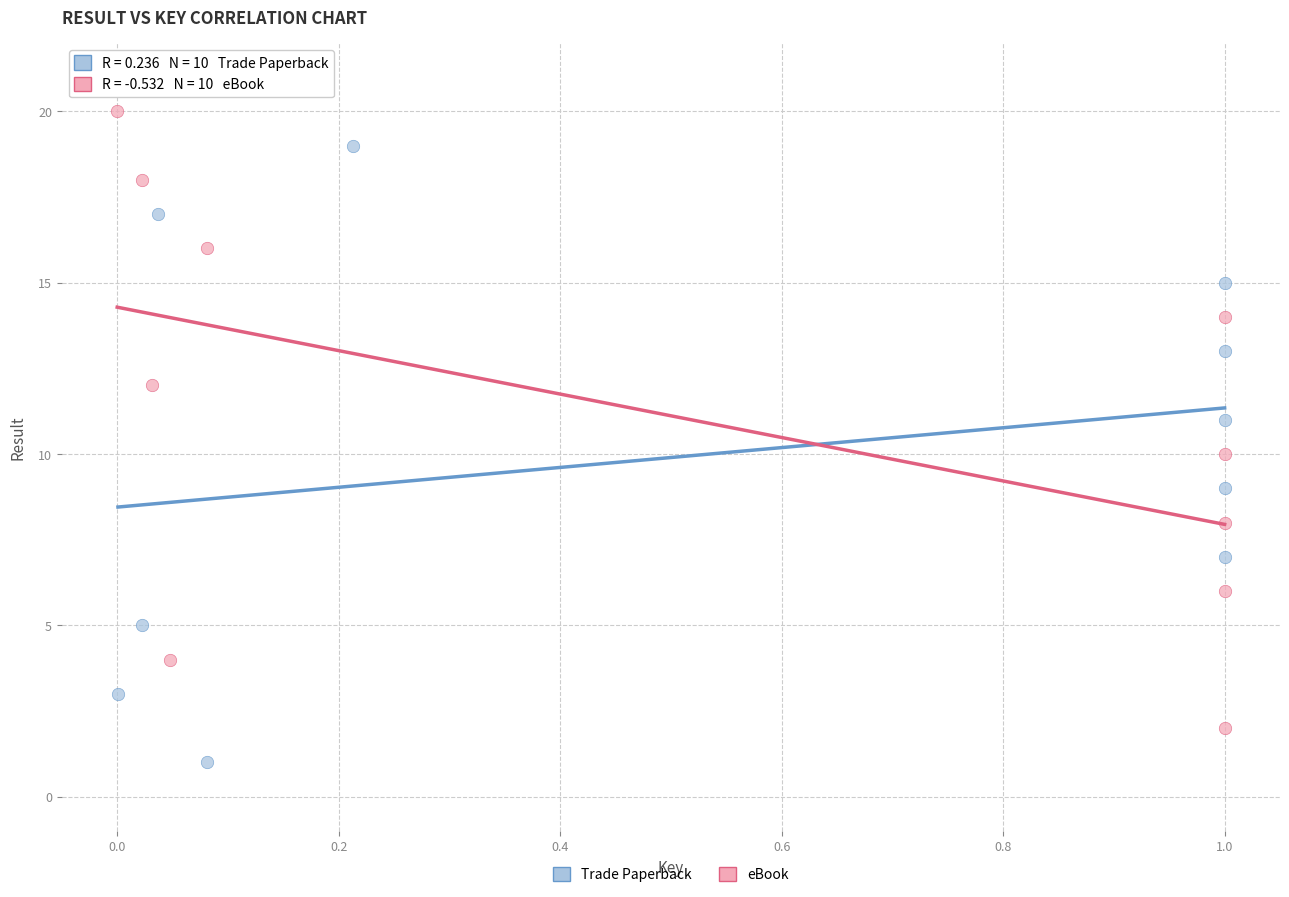

Which series contains the lowest Y value?

Trade Paperback